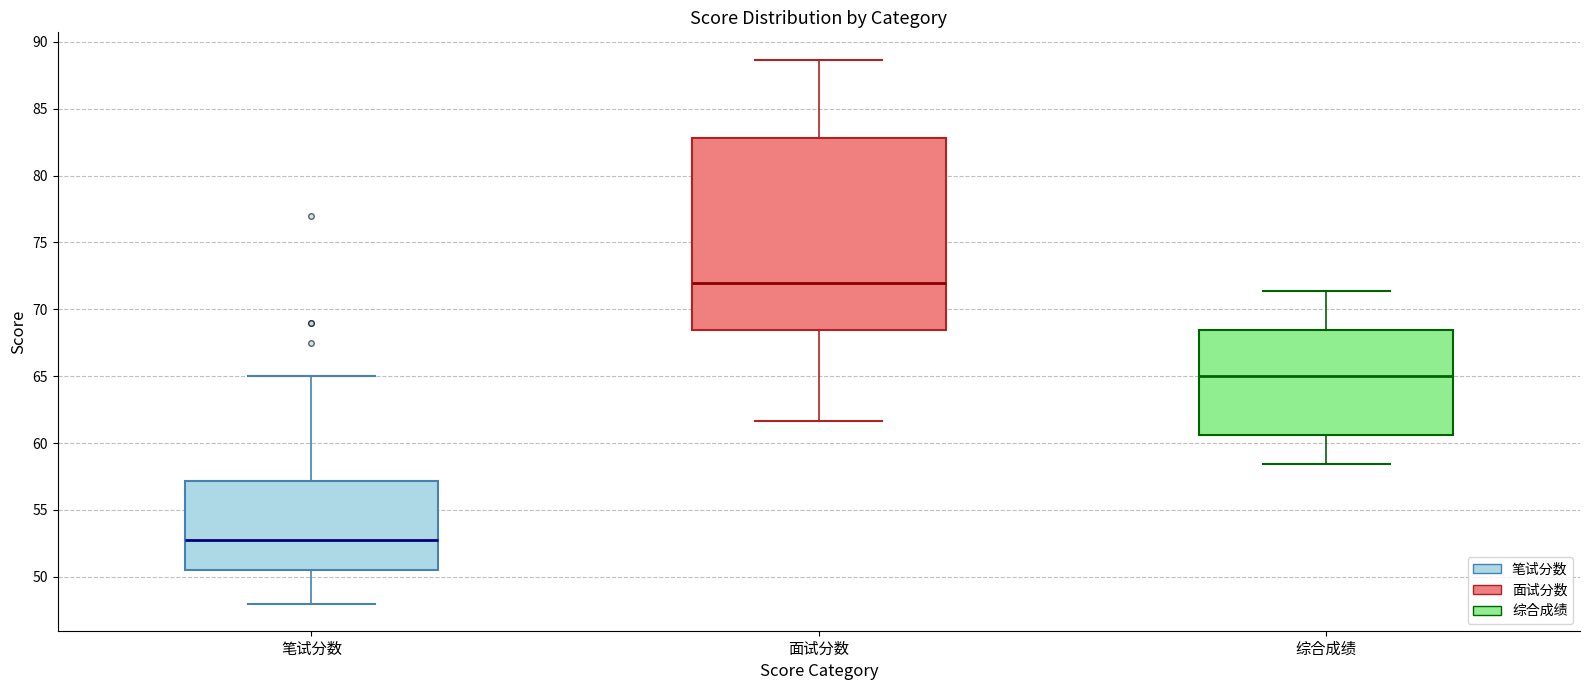

Reading left to right, read every box against the y-axis: the position of its median line, the range the box covers, and the ends of its whiskers. The values are not printed on the chart, so give them approximately, as read against the axis.

笔试分数: median 53.0, box 50.5 to 57.0, whiskers 48.0 to 65.0
面试分数: median 72.0, box 68.5 to 83.0, whiskers 61.5 to 88.5
综合成绩: median 65.0, box 60.5 to 68.5, whiskers 58.5 to 71.5